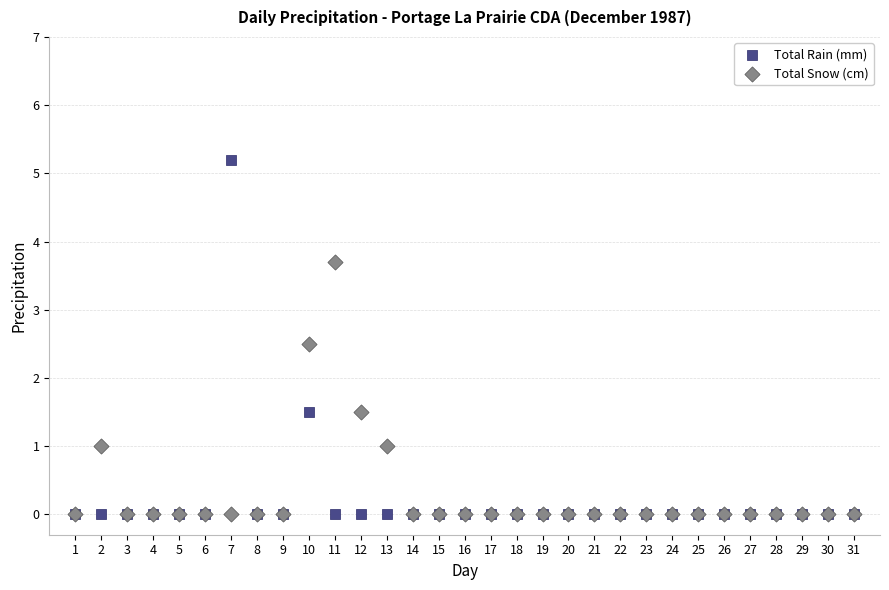

What are all the series names shown in the legend?

Total Rain (mm), Total Snow (cm)